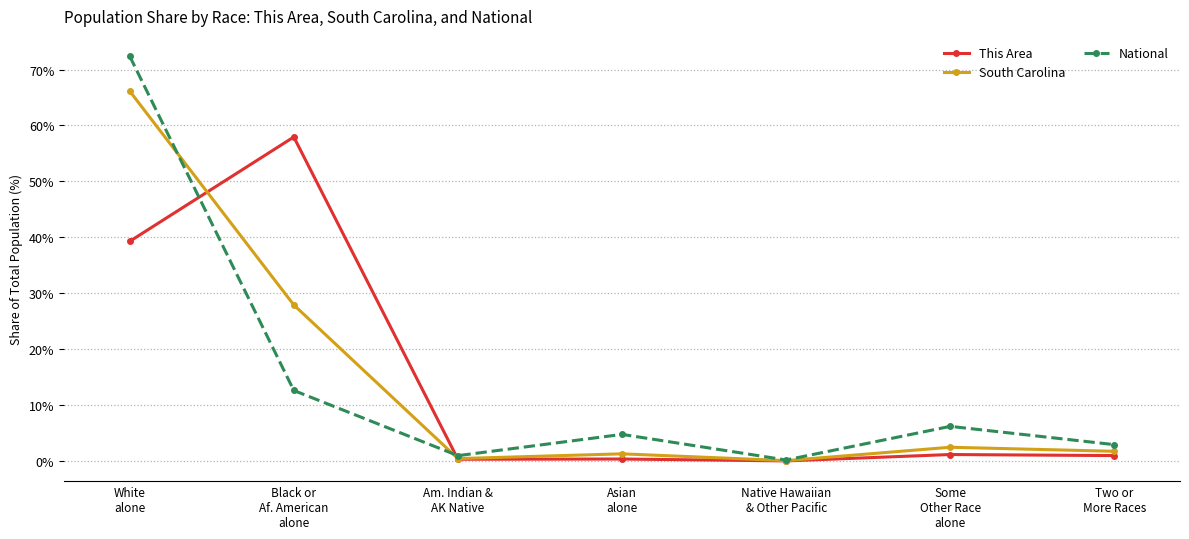

What is the maximum value for South Carolina?

66.2